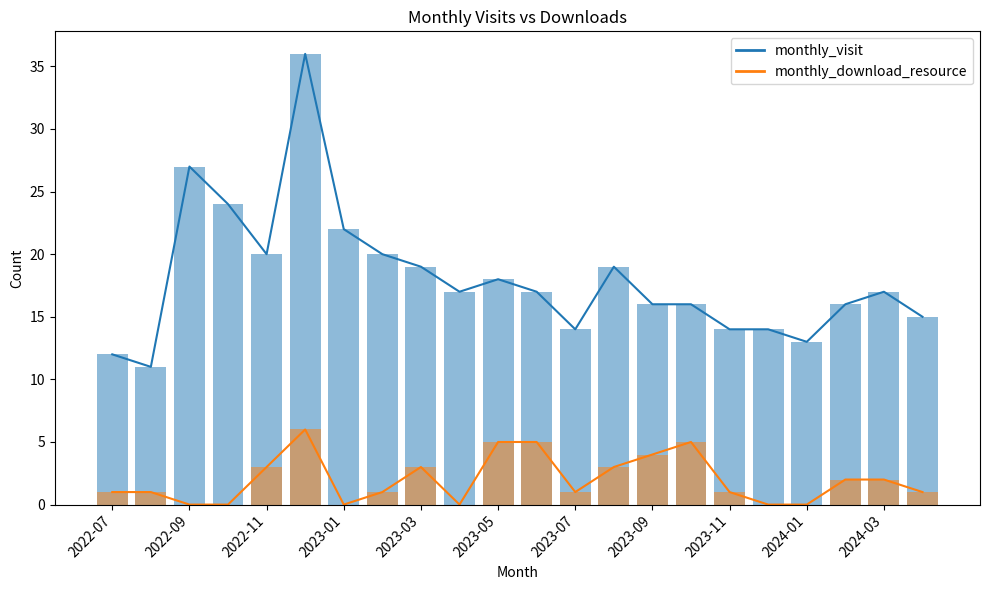

What are all the series names shown in the legend?

monthly_visit, monthly_download_resource